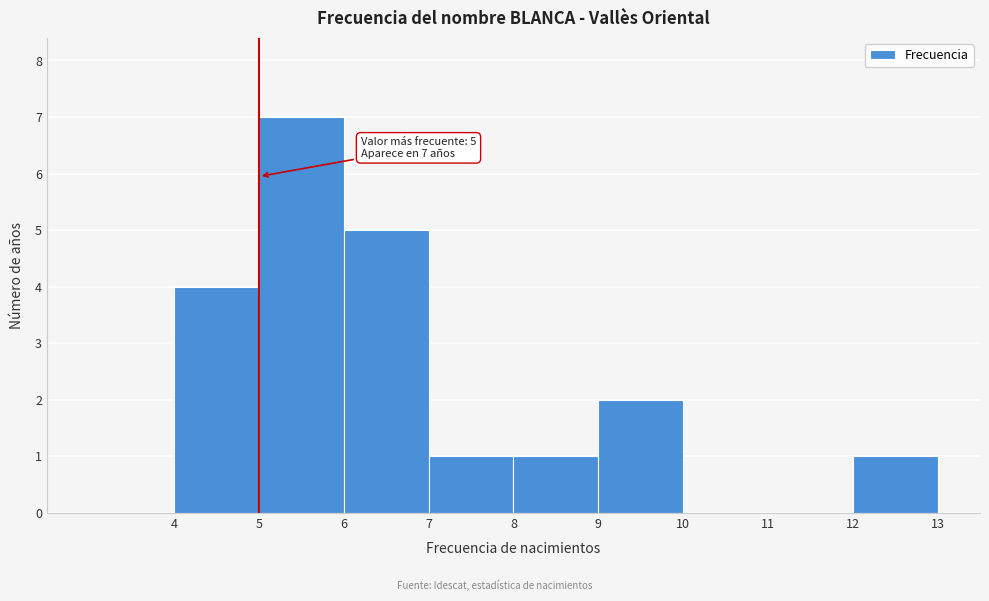

Which range on the x-axis has the tallest bar?

5 to 6